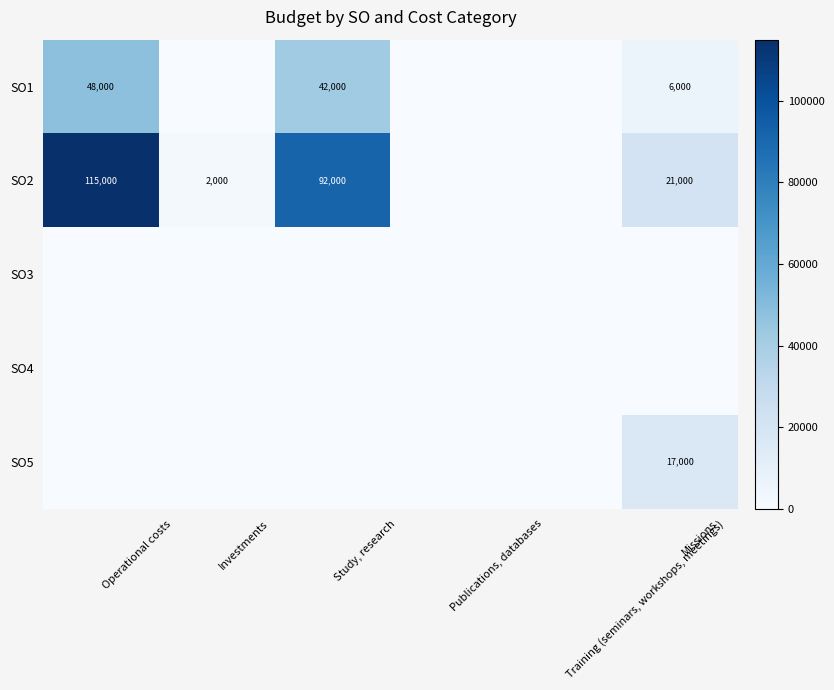

At how many categories does at least one series exceed 93308?

1